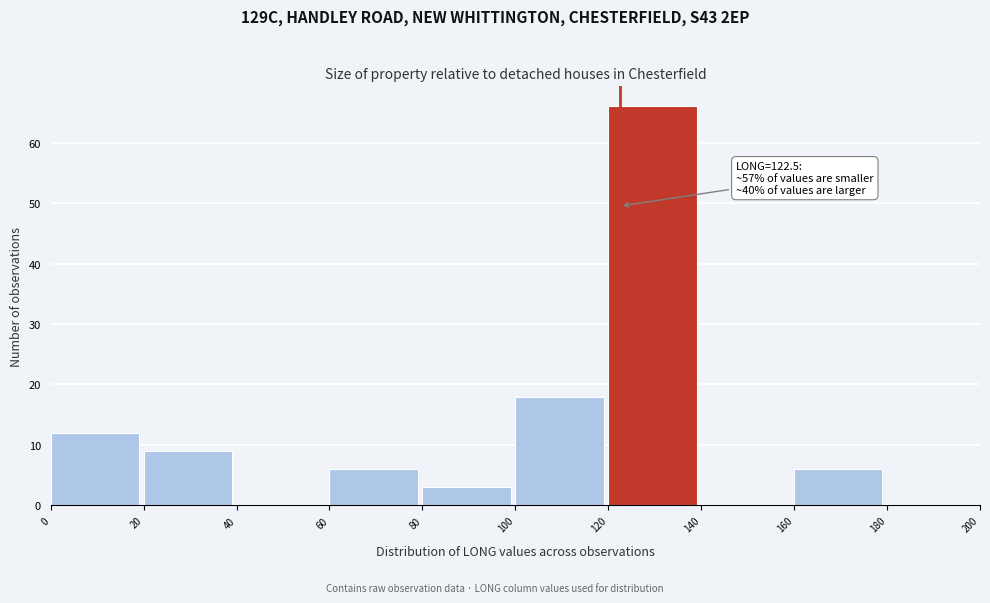

Over which range of the x-axis is the bar tallest?

120 to 140